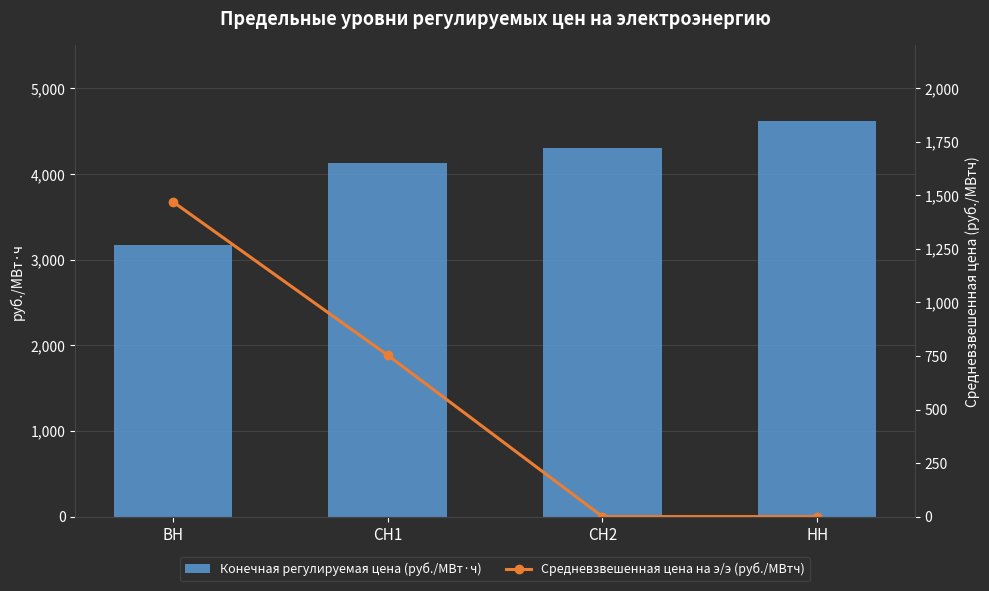

Reading left to right, transcribe all the data shown in this chart.

Конечная регулируемая цена (руб./МВт·ч): ВН=3174.2	СН1=4128.4	СН2=4301.8	НН=4615.1
Средневзвешенная цена на э/э (руб./МВтч): ВН=1471.2	СН1=754.0	СН2=0.0	НН=0.0